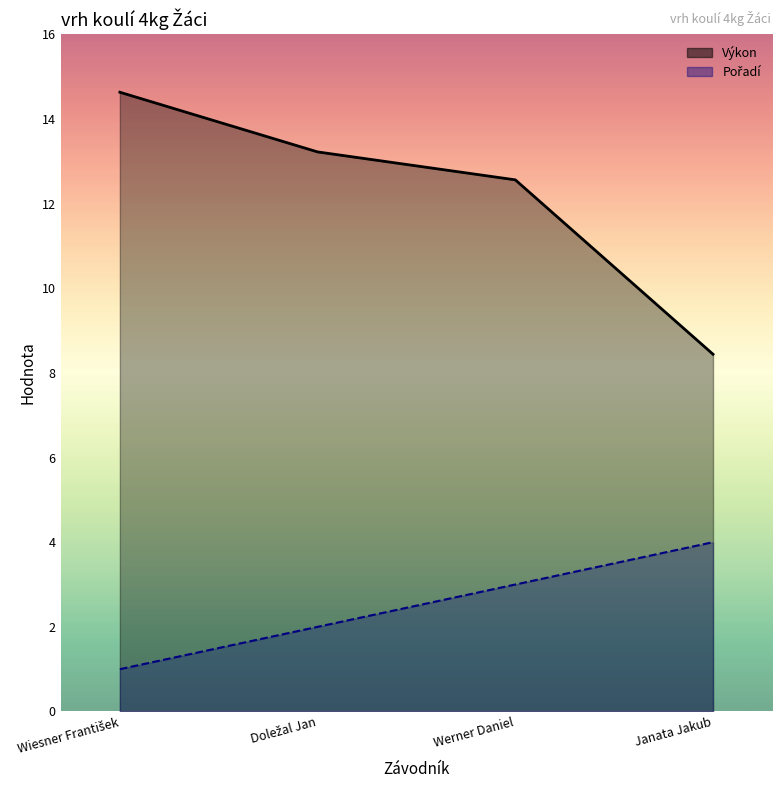

What is the difference between the Výkon values at Werner Daniel and Doležal Jan?

0.7